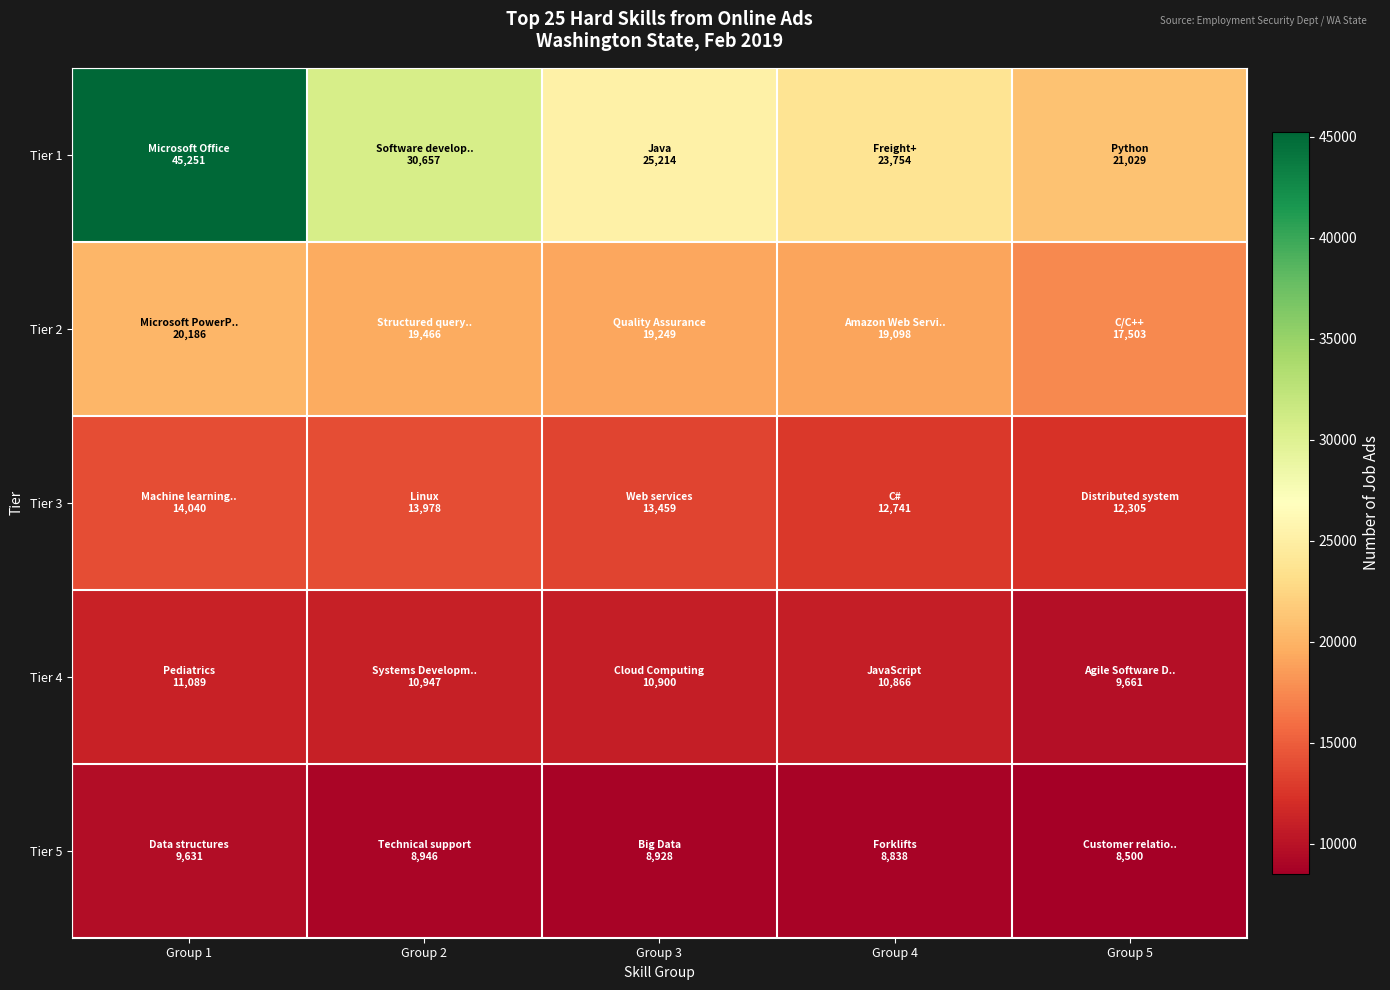

At which category is the sum across all series the highest?

Group 1